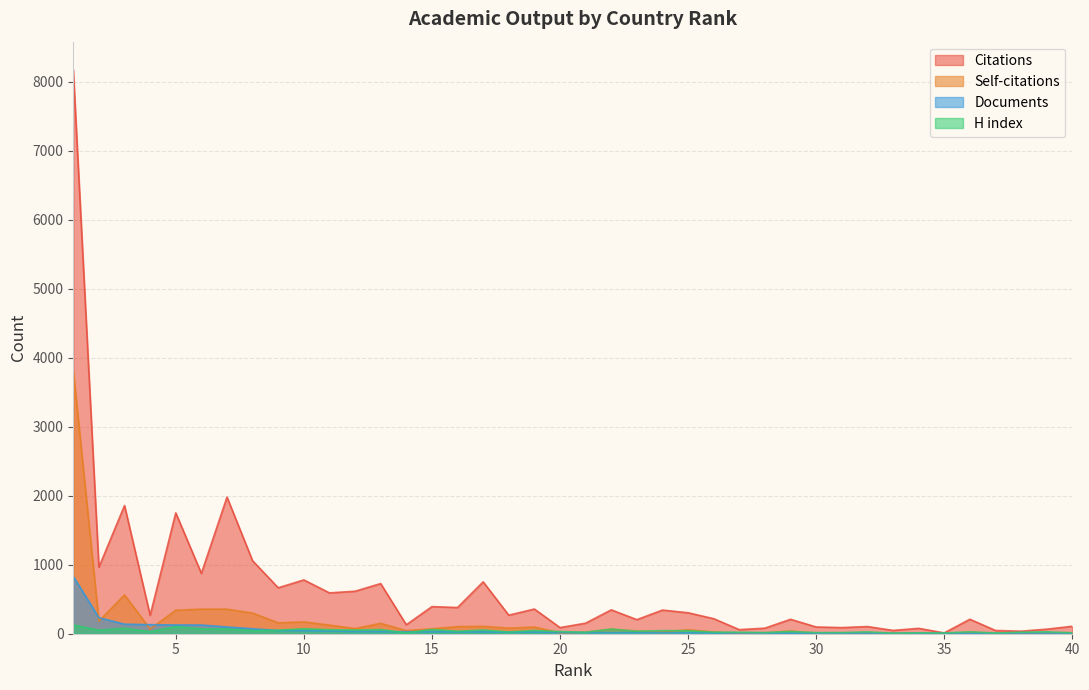

True or false: Documents and H index intersect in this chart.

True